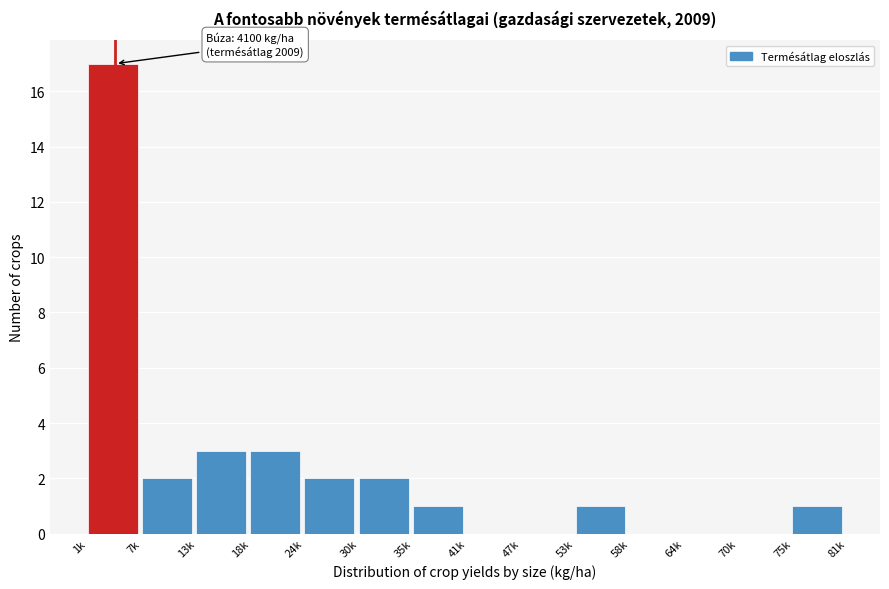

Reading left to right, transcribe all the data shown in this chart.

1k=17	7k=2	13k=3	18k=3	24k=2	30k=2	35k=1	41k=0	47k=0	53k=1	58k=0	64k=0	70k=0	75k=1